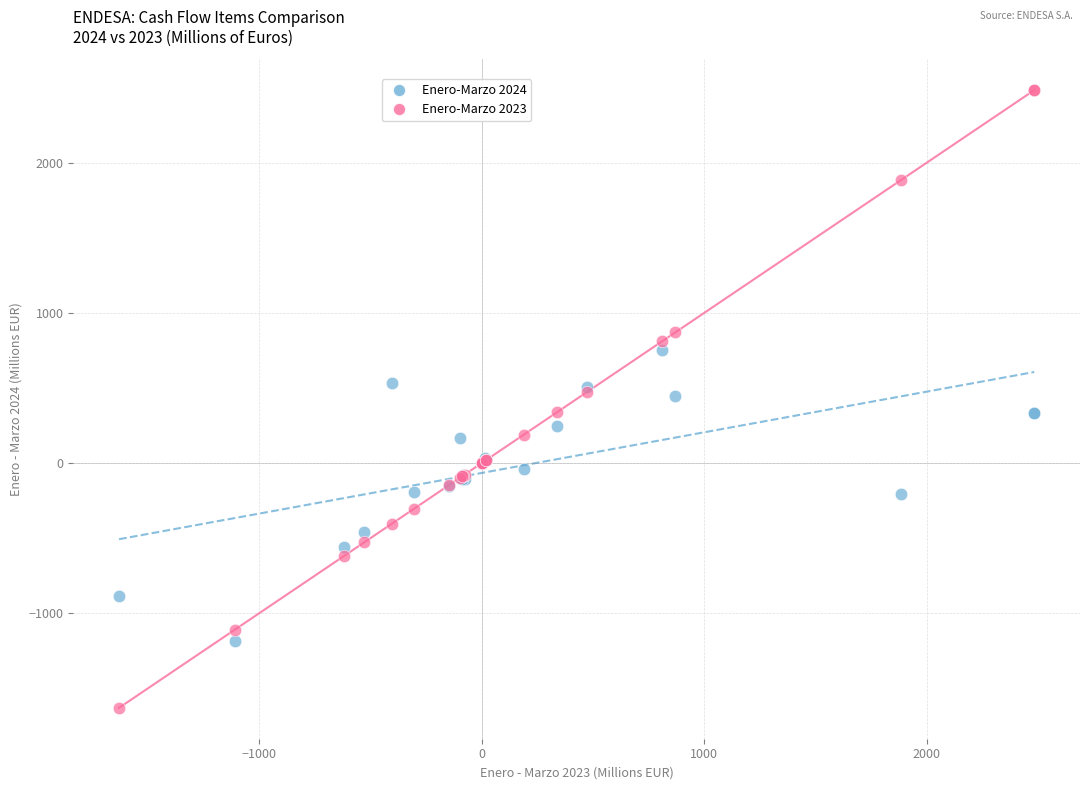

Which series reaches the maximum Y coordinate?

Enero-Marzo 2023